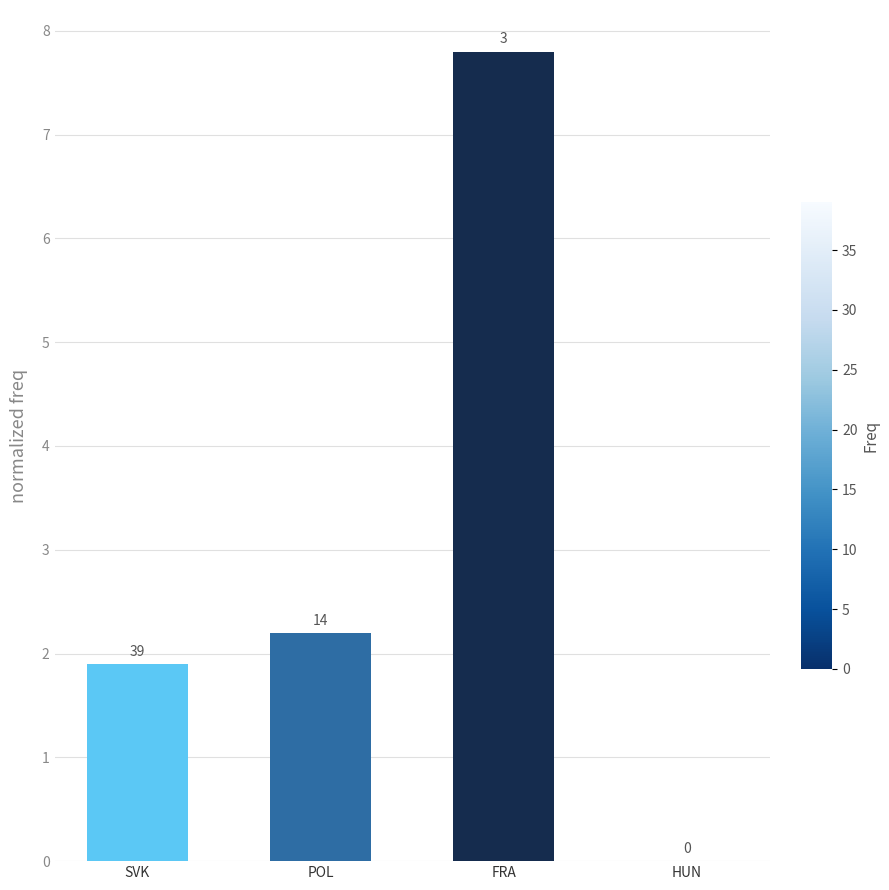

Which label corresponds to the smallest value in the chart?

HUN